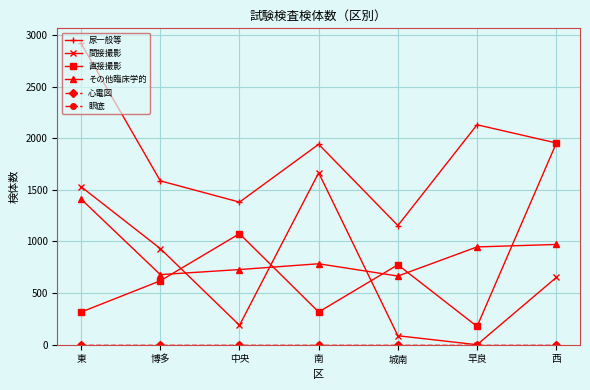

List the labels in order of その他臨床学的 value, largest first.

東, 西, 早良, 南, 中央, 博多, 城南